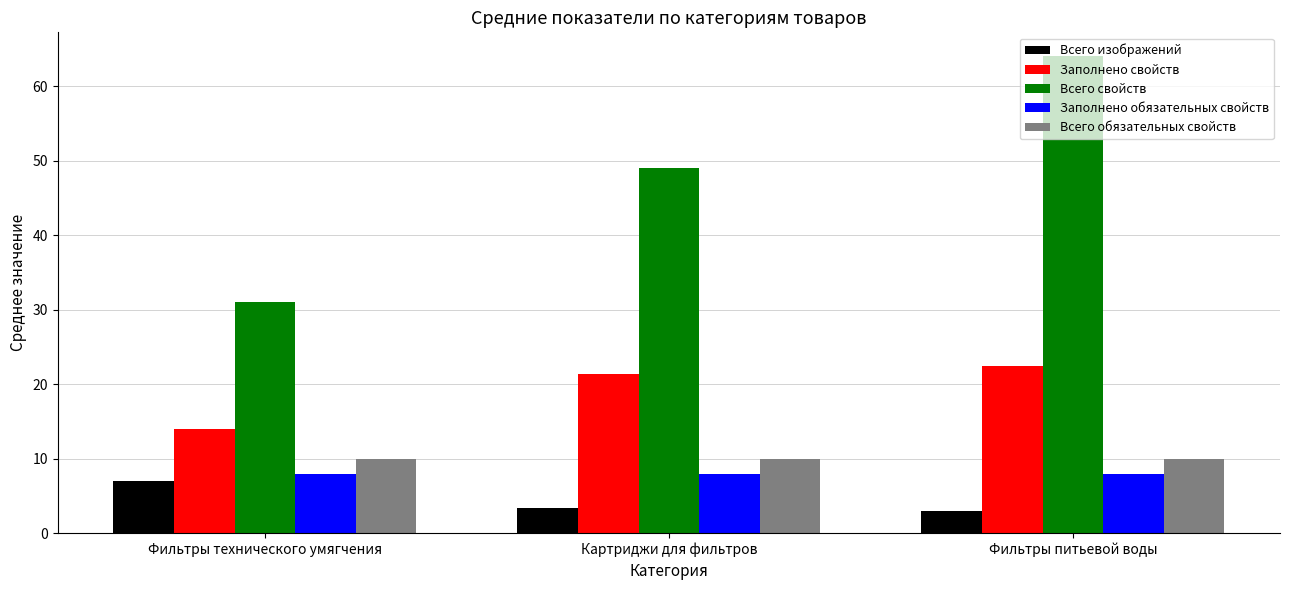

Reading right to left, list all the values displayed in this chart.

Всего изображений: Фильтры питьевой воды=3.0	Картриджи для фильтров=3.4	Фильтры технического умягчения=7.0
Заполнено свойств: Фильтры питьевой воды=22.5	Картриджи для фильтров=21.4	Фильтры технического умягчения=14.0
Всего свойств: Фильтры питьевой воды=64.0	Картриджи для фильтров=49.0	Фильтры технического умягчения=31.0
Заполнено обязательных свойств: Фильтры питьевой воды=8.0	Картриджи для фильтров=8.0	Фильтры технического умягчения=8.0
Всего обязательных свойств: Фильтры питьевой воды=10.0	Картриджи для фильтров=10.0	Фильтры технического умягчения=10.0